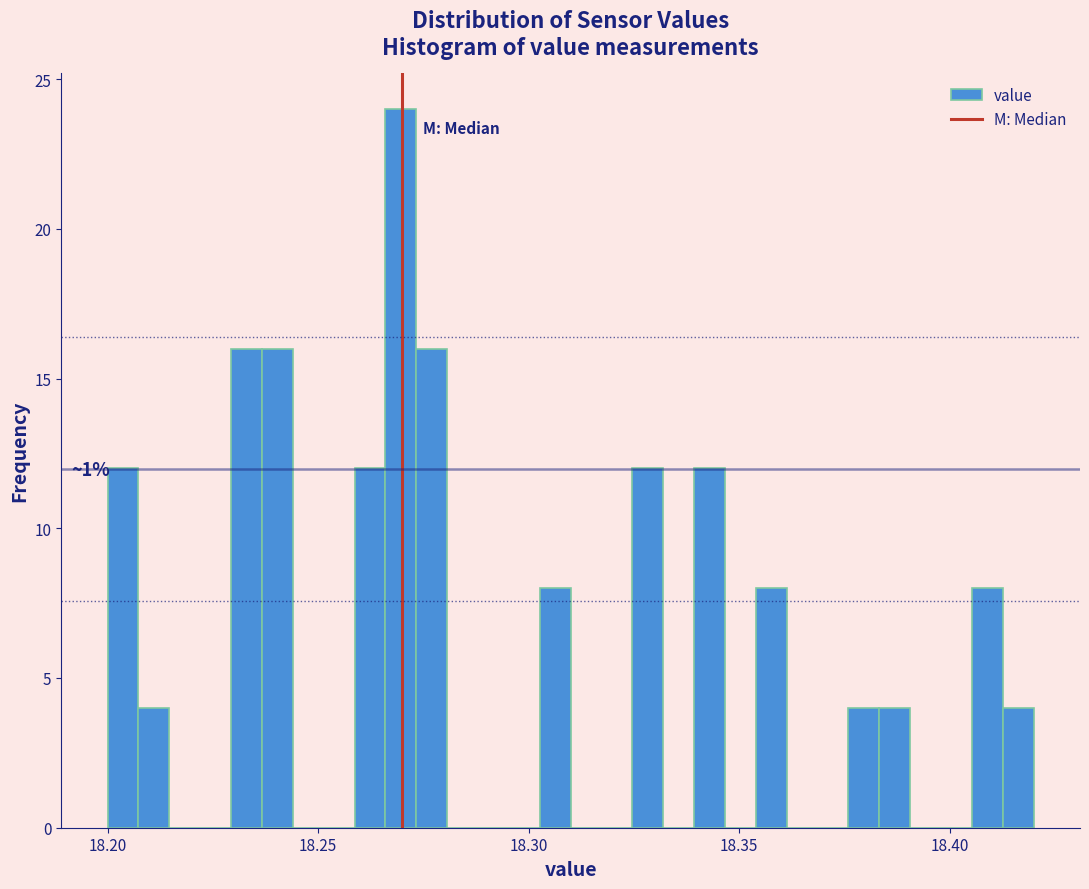

Read against the x-axis, roughly where is the centre of the tallest bar?

18.270